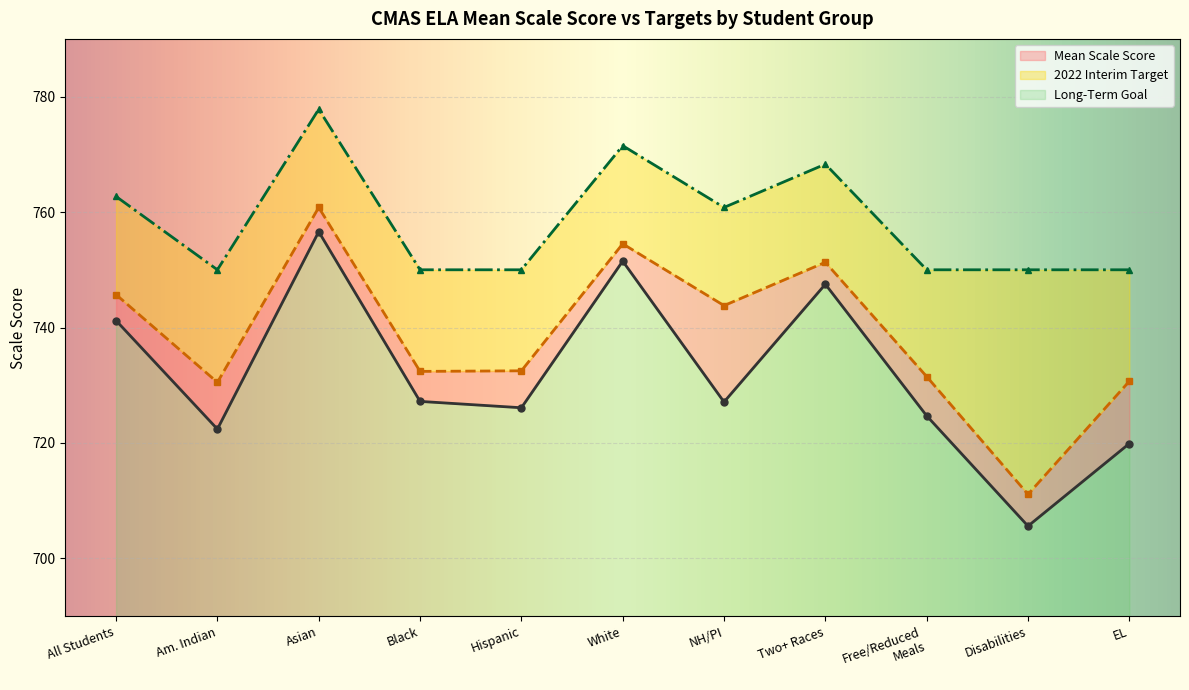

At which label does Mean Scale Score first exceed 727?

All Students